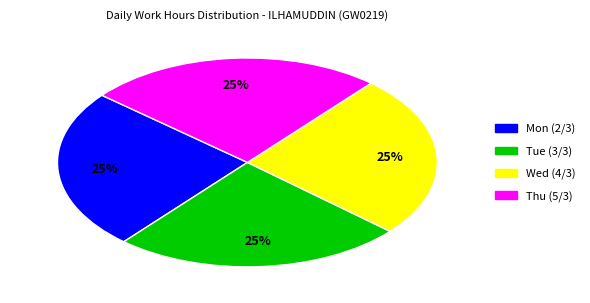

Does any single category account for the majority?

No